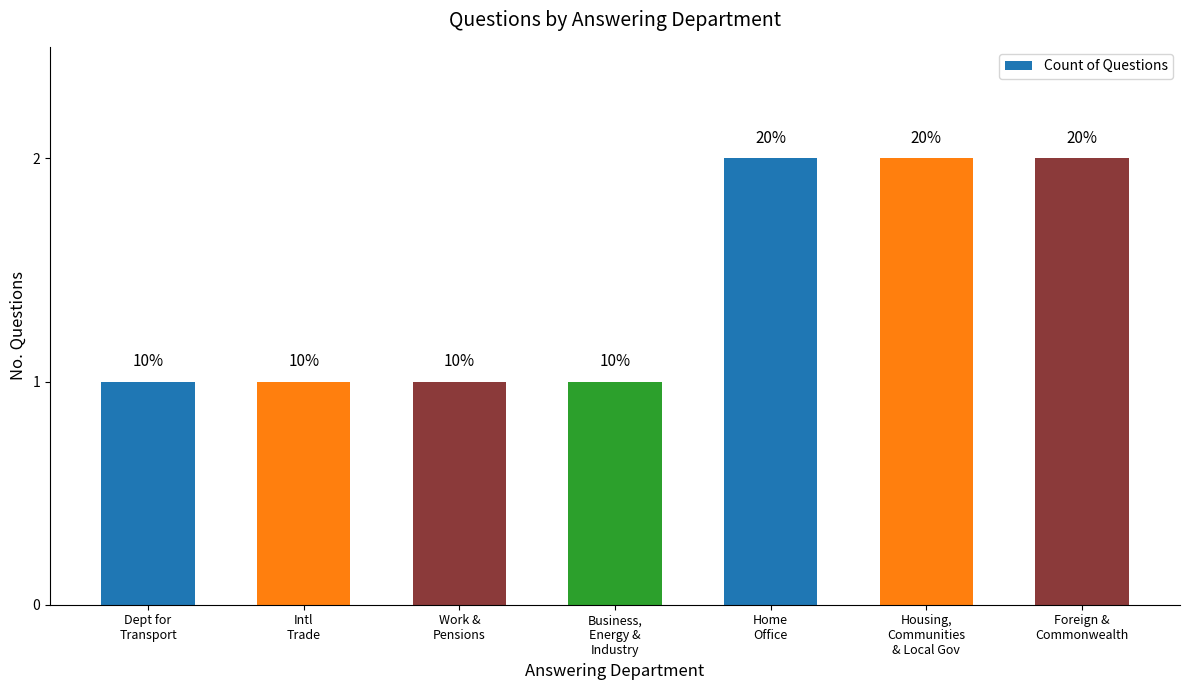

Reading right to left, what are all the values shown in this chart?

2	2	2	1	1	1	1